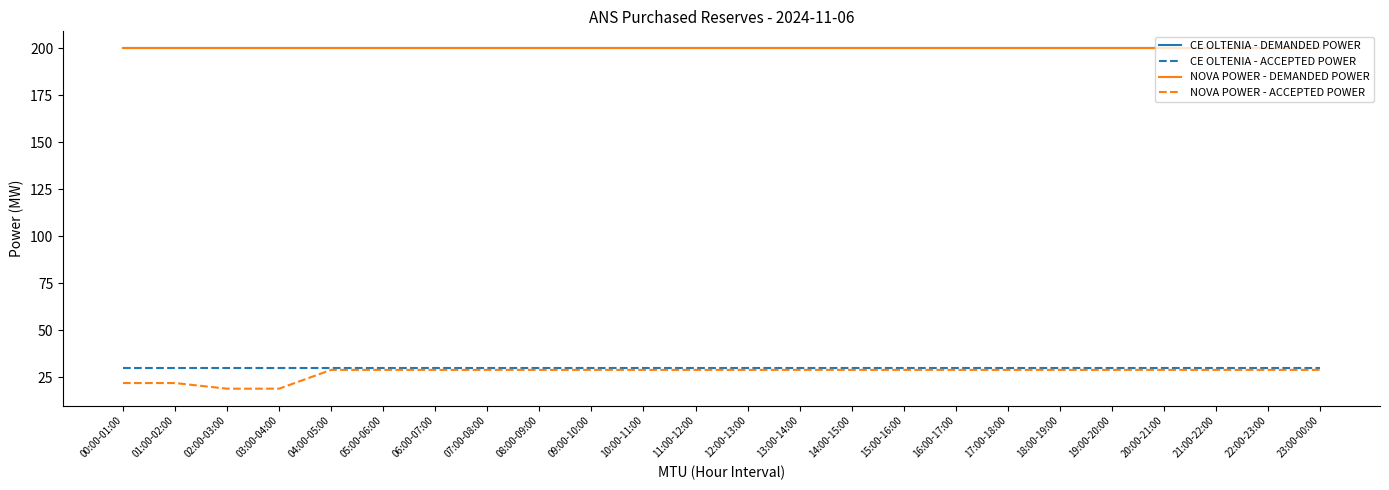

True or false: CE OLTENIA - ACCEPTED POWER and NOVA POWER - ACCEPTED POWER intersect in this chart.

False